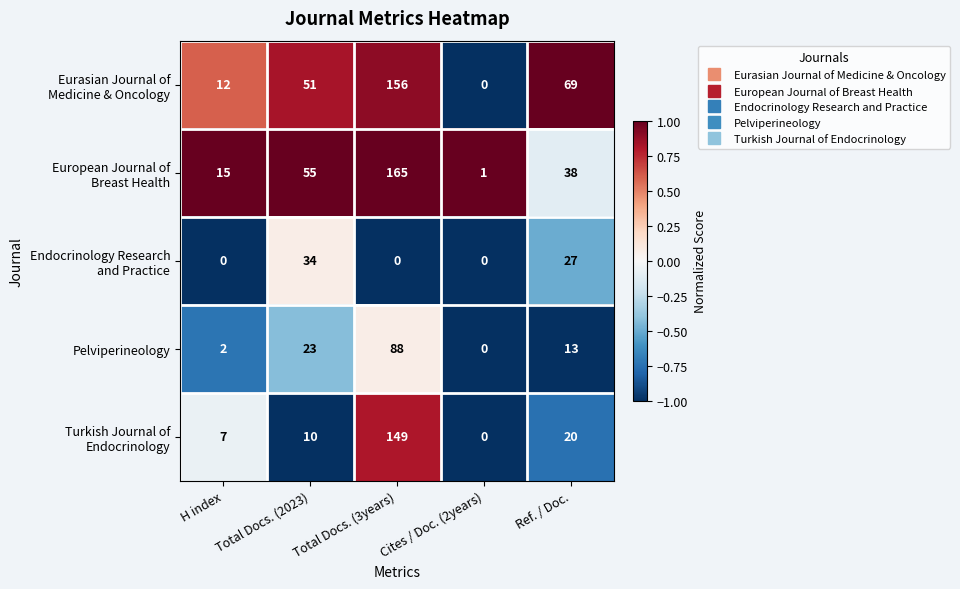

What is the difference between the maximum and minimum values in the Pelviperineology series?

88